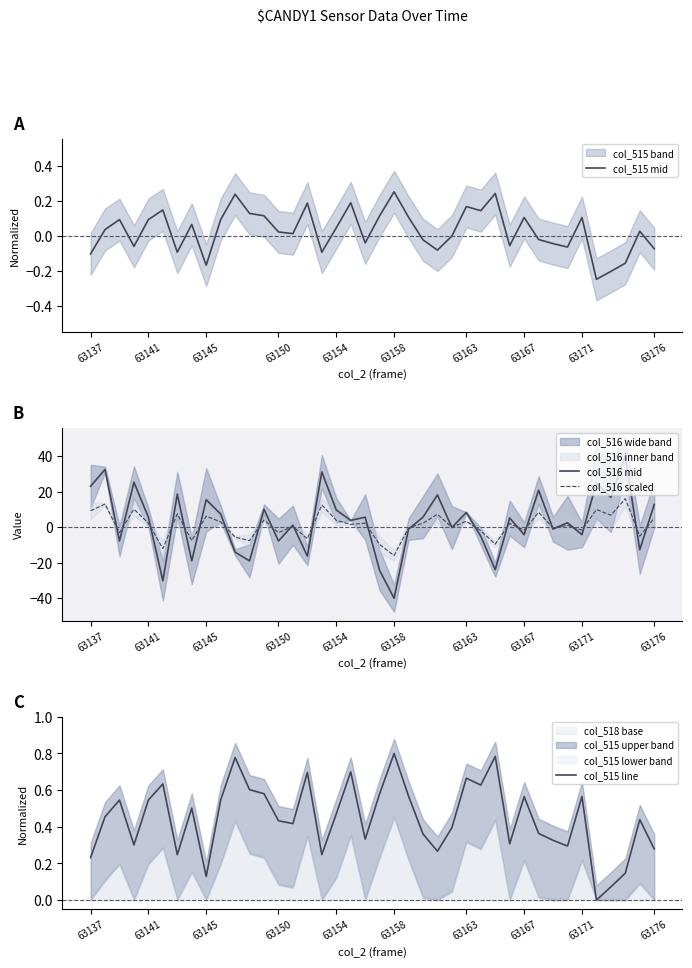

After their last crossing, which series has the higher values: col_515 line or col_516 mid?

col_516 mid